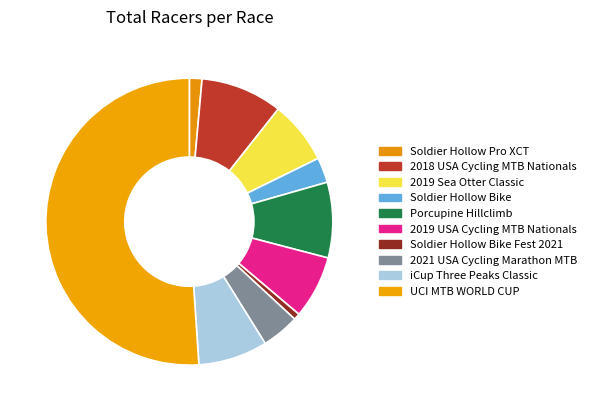

Which slice is the largest?

UCI MTB WORLD CUP